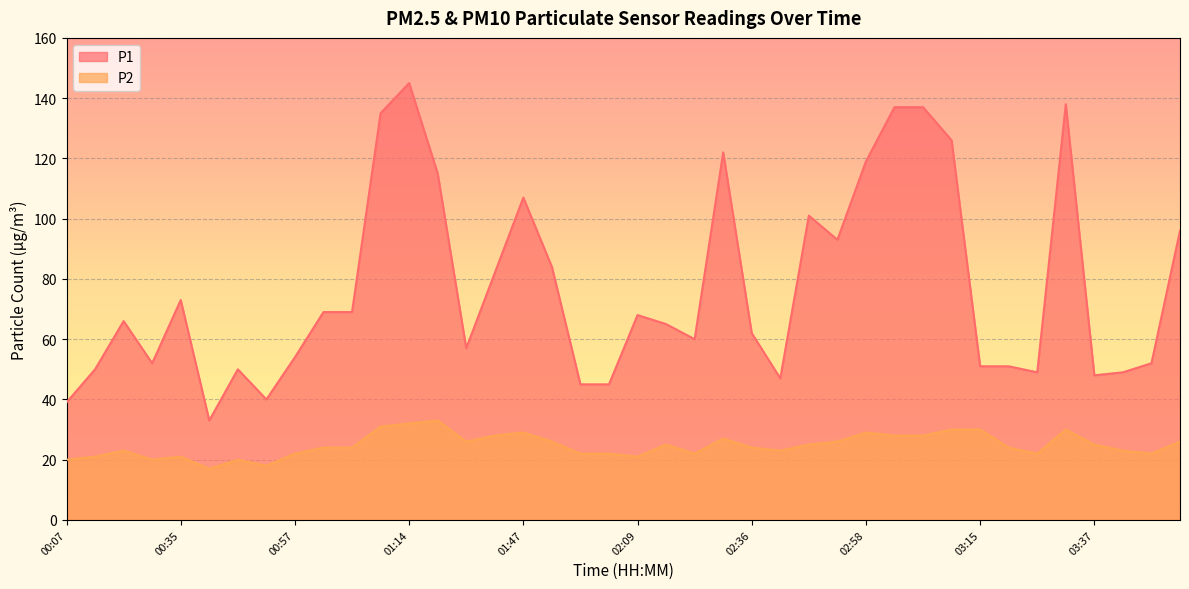

Rank the series by their average value, from highest to lowest.

P1, P2